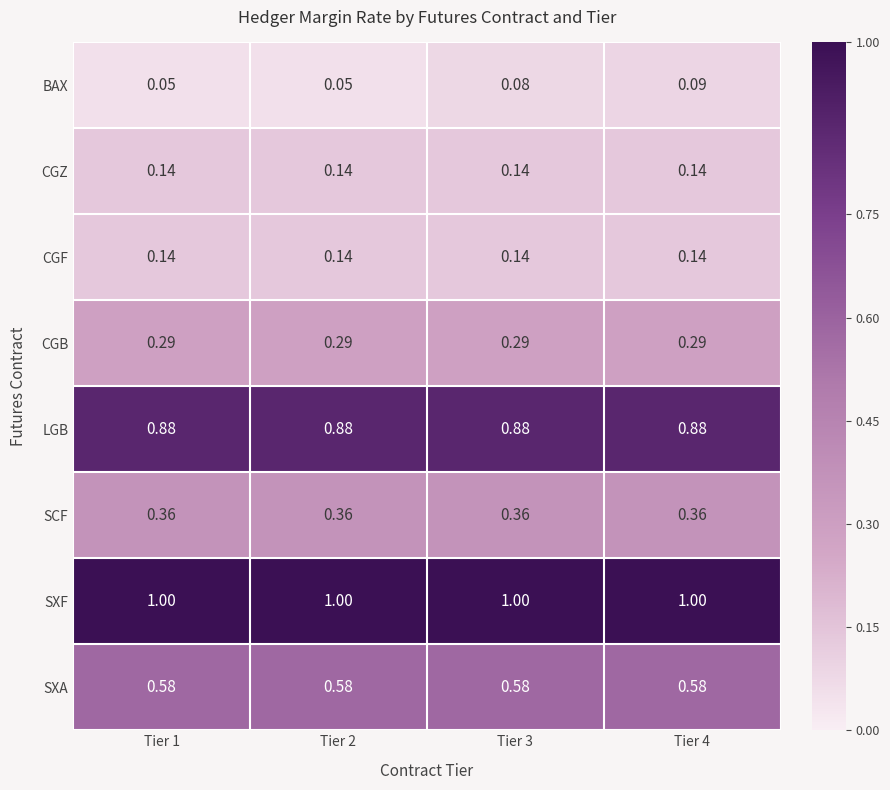

Between Tier 3 and Tier 4, which series saw the biggest shift?

BAX